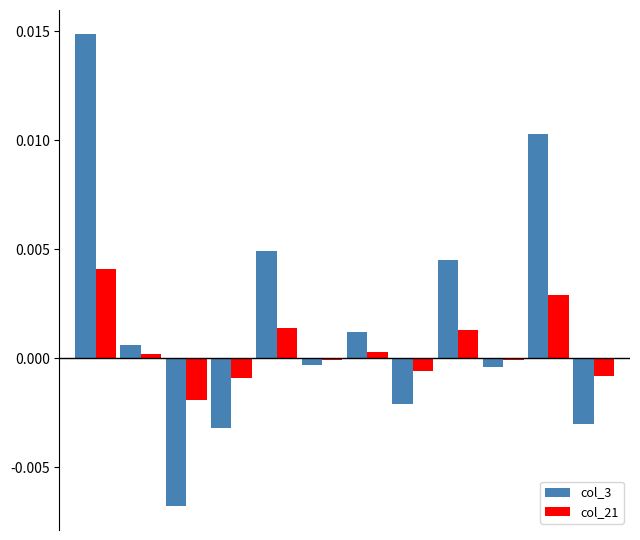

How many distinct data groups are displayed?

2